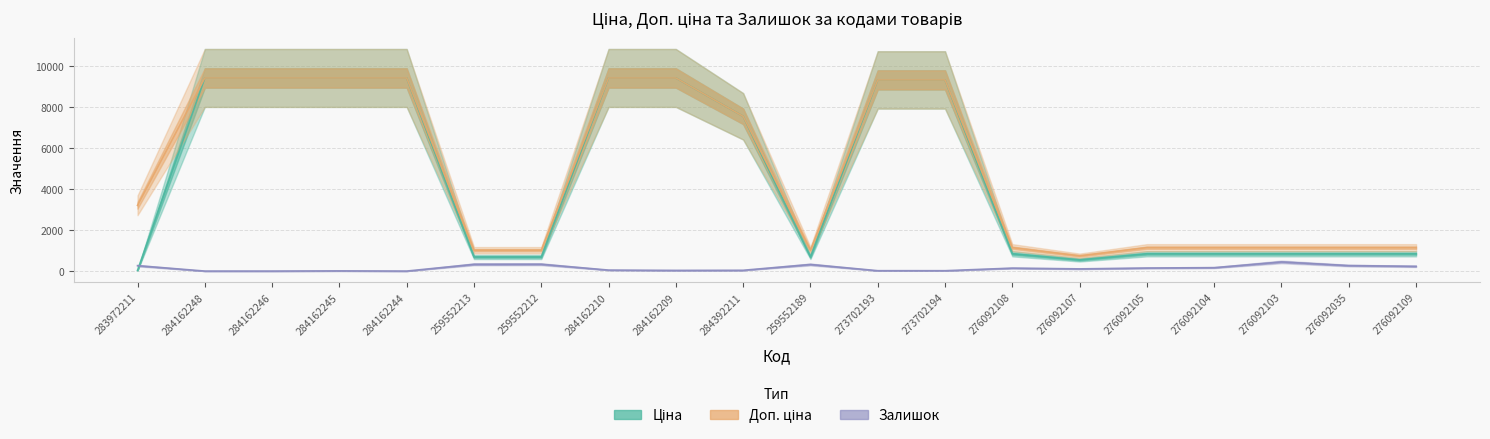

What are all the series names shown in the legend?

Ціна, Доп. ціна, Залишок